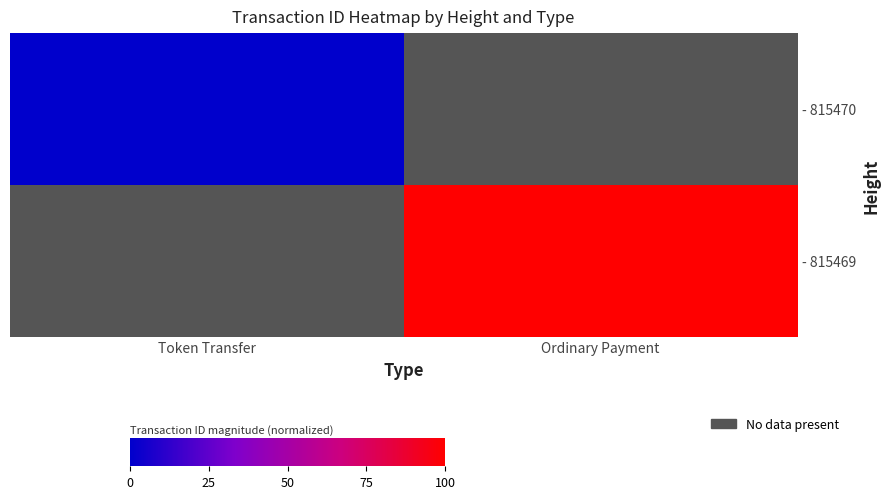

Rank the categories by - 815470 value from lowest to highest.

Token Transfer, Ordinary Payment